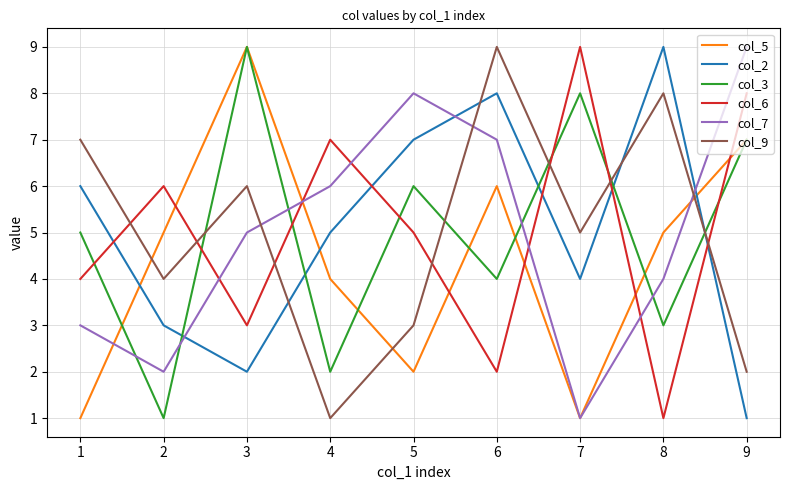

How many intersections are there between col_2 and col_5?

3